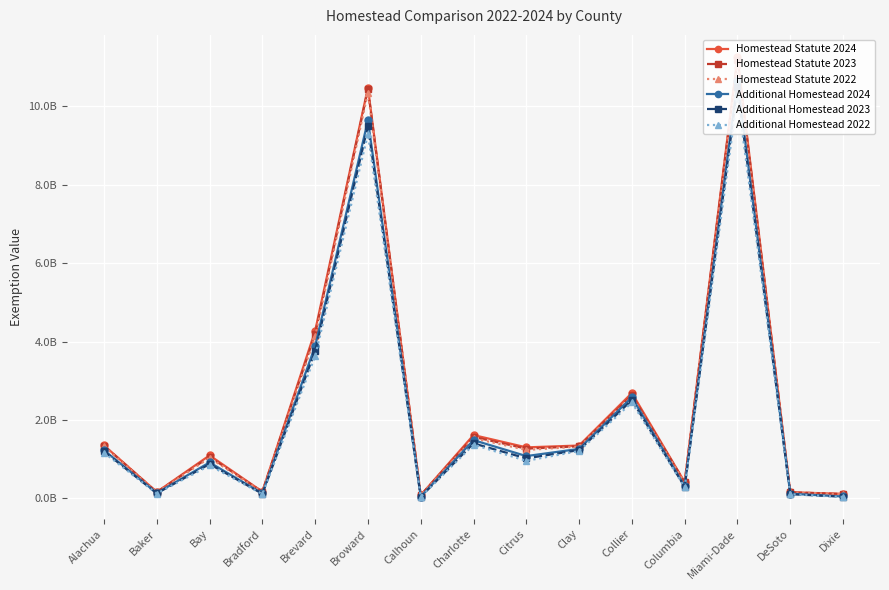

Reading right to left, what are all the values shown in this chart?

Homestead Statute 2024: Dixie=115136515	DeSoto=157135766	Miami-Dade=11265356191	Columbia=415447936	Collier=2690016662	Clay=1349044029	Citrus=1302027111	Charlotte=1615847374	Calhoun=81460293	Broward=10479255280	Brevard=4275844020	Bradford=172159874	Bay=1097466437	Baker=162943315	Alachua=1352828291
Homestead Statute 2023: Dixie=112368777	DeSoto=155073000	Miami-Dade=11197556984	Columbia=408266703	Collier=2632481948	Clay=1329830367	Citrus=1269544776	Charlotte=1569645778	Calhoun=80238057	Broward=10436863560	Brevard=4199907900	Bradford=169284099	Bay=1059997495	Baker=159676253	Alachua=1341688841
Homestead Statute 2022: Dixie=109292673	DeSoto=152496802	Miami-Dade=11066512698	Columbia=402574996	Collier=2590111878	Clay=1321439372	Citrus=1236364339	Charlotte=1535367269	Calhoun=79241779	Broward=10355541960	Brevard=4135371430	Bradford=165749733	Bay=1035525233	Baker=157130791	Alachua=1325771947
Additional Homestead 2024: Dixie=48566279	DeSoto=119493155	Miami-Dade=10642865462	Columbia=309336485	Collier=2580036954	Clay=1262991796	Citrus=1079722195	Charlotte=1486416180	Calhoun=43678185	Broward=9644302260	Brevard=3884127620	Bradford=125320279	Bay=917985515	Baker=135205054	Alachua=1229469870
Additional Homestead 2023: Dixie=43061345	DeSoto=108493140	Miami-Dade=10497740565	Columbia=296370534	Collier=2510095380	Clay=1233101276	Citrus=1021128489	Charlotte=1403475386	Calhoun=41339194	Broward=9496842740	Brevard=3757253210	Bradford=118544492	Bay=876029691	Baker=128782154	Alachua=1201807019
Additional Homestead 2022: Dixie=37657049	DeSoto=108224004	Miami-Dade=10278473932	Columbia=282486212	Collier=2448057504	Clay=1209916518	Citrus=958611549	Charlotte=1370113611	Calhoun=38969727	Broward=9297429640	Brevard=3628420700	Bradford=110779110	Bay=841306470	Baker=123381732	Alachua=1167155585